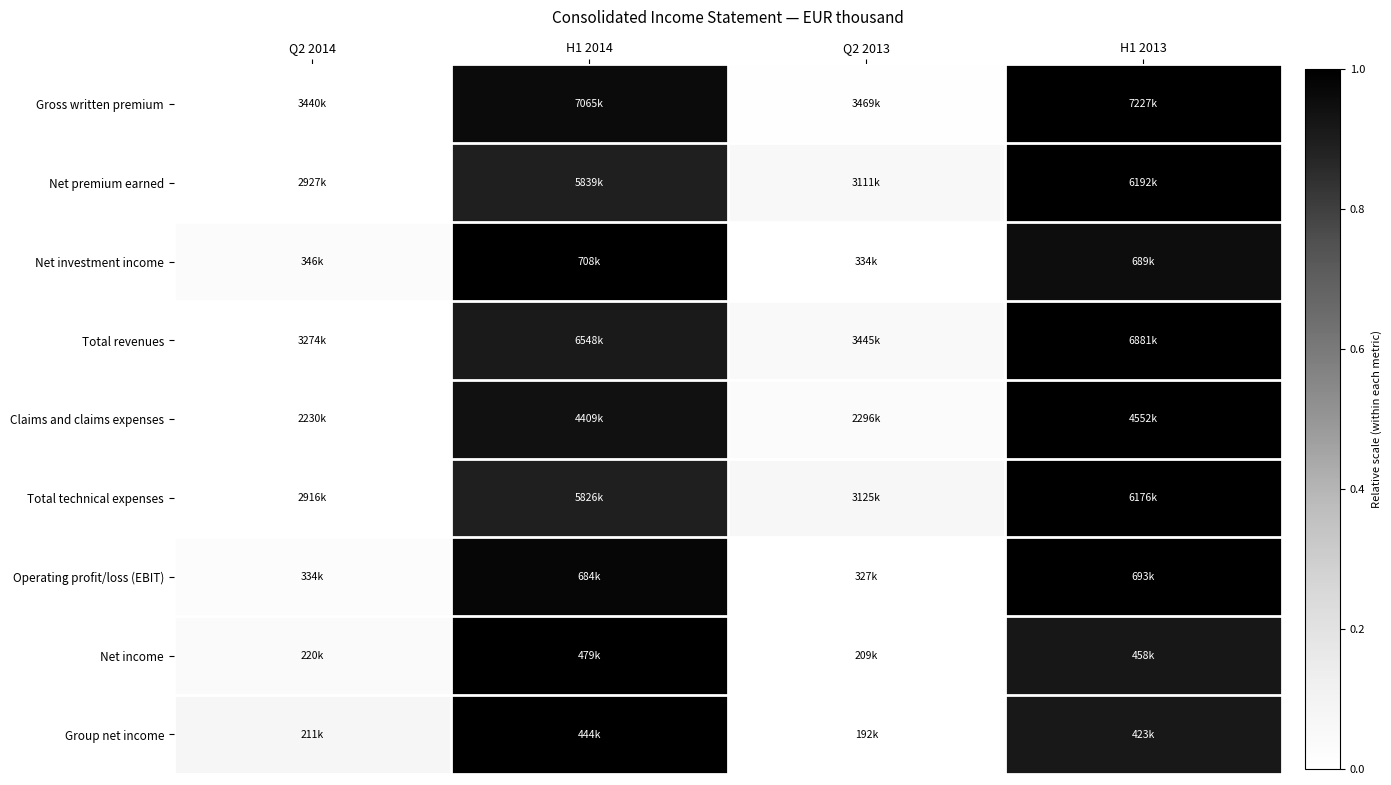

Which category has the lowest value across all series?

Q2 2014